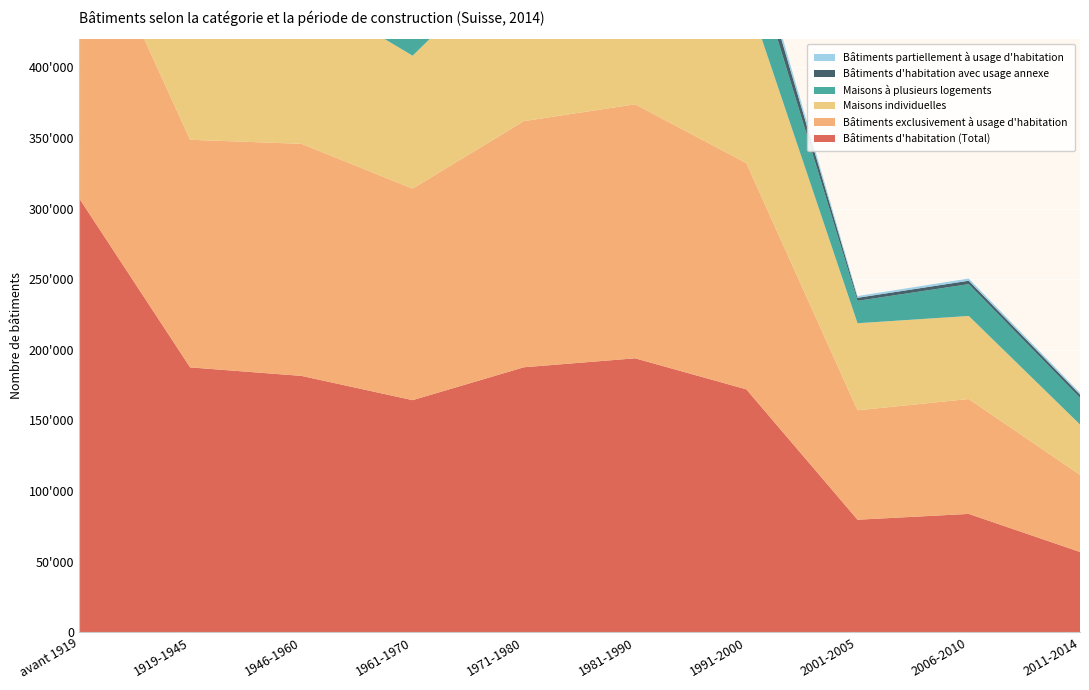

Reading right to left, transcribe all the data shown in this chart.

Bâtiments d'habitation (Total): 2011-2014=56827	2006-2010=83782	2001-2005=79664	1991-2000=172010	1981-1990=193993	1971-1980=187637	1961-1970=164348	1946-1960=181545	1919-1945=187552	avant 1919=307620
Bâtiments exclusivement à usage d'habitation: 2011-2014=54608	2006-2010=81374	2001-2005=77509	1991-2000=160229	1981-1990=179902	1971-1980=174340	1961-1970=149822	1946-1960=164358	1919-1945=161217	avant 1919=213875
Maisons individuelles: 2011-2014=35674	2006-2010=58826	2001-2005=61655	1991-2000=120455	1981-1990=135451	1971-1980=123511	1961-1970=94154	1946-1960=109345	1919-1945=108711	avant 1919=126037
Maisons à plusieurs logements: 2011-2014=18934	2006-2010=22548	2001-2005=15854	1991-2000=39774	1981-1990=44451	1971-1980=50829	1961-1970=55668	1946-1960=55013	1919-1945=52506	avant 1919=87838
Bâtiments d'habitation avec usage annexe: 2011-2014=2219	2006-2010=2408	2001-2005=2155	1991-2000=11781	1981-1990=14091	1971-1980=13297	1961-1970=14526	1946-1960=17187	1919-1945=26335	avant 1919=93745
Bâtiments partiellement à usage d'habitation: 2011-2014=1308	2006-2010=1546	2001-2005=1235	1991-2000=5077	1981-1990=7405	1971-1980=7503	1961-1970=8369	1946-1960=8620	1919-1945=11309	avant 1919=80791